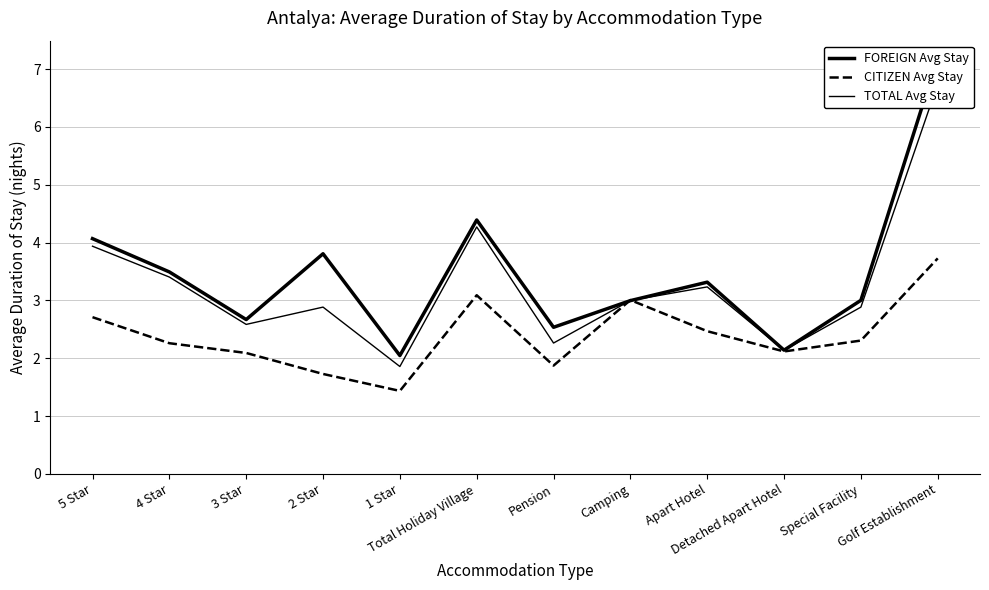

At which label does TOTAL Avg Stay reach its minimum?

1 Star